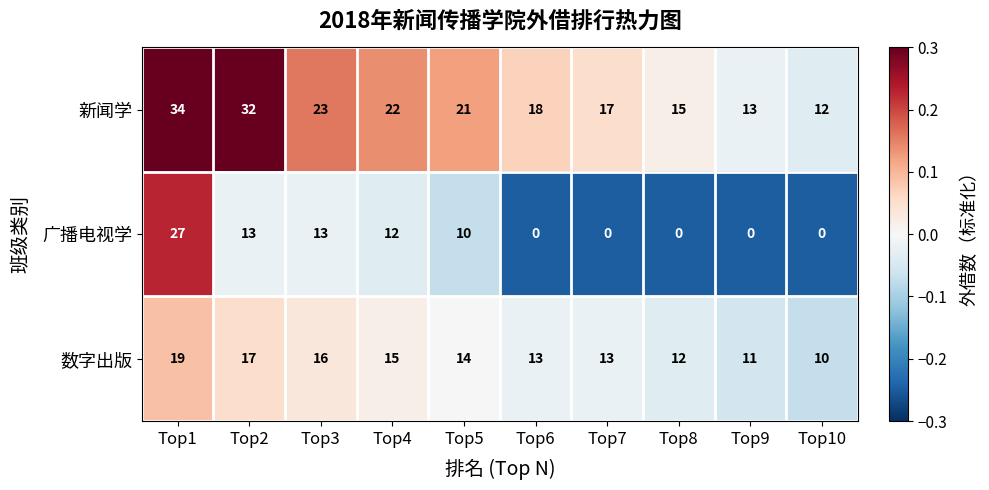

The value of 广播电视学 at Top9 is 0. True or false?

True